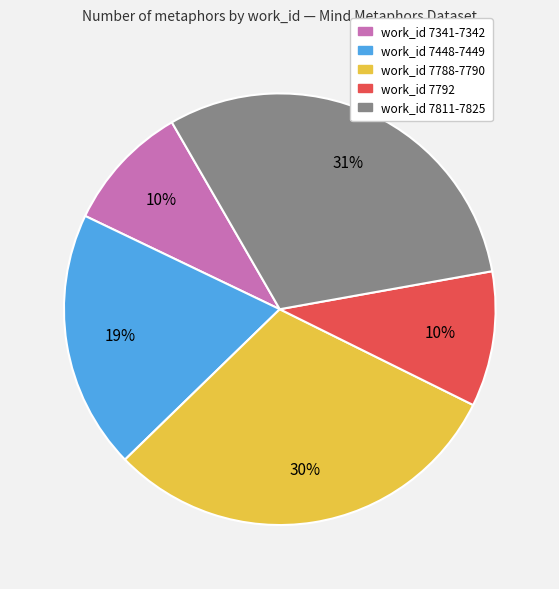

To the nearest percent, what is the difference between the largest and smallest slice percentages?

21%